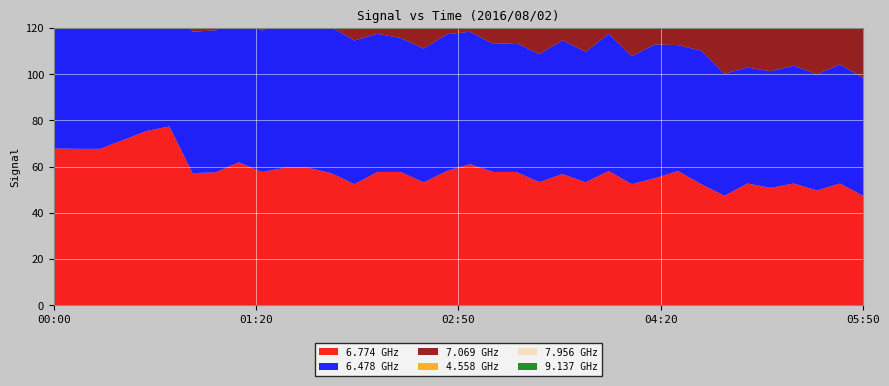

Reading left to right, extract all data points from this chart.

  6.774: 67.9	67.7	67.7	71.5	75.4	77.4	57.2	57.5	61.9	57.7	59.5	59.5	57.2	52.4	57.7	57.7	53.2	58.1	61.1	57.7	57.7	53.3	56.8	53.2	58.1	52.4	55.0	58.1	52.4	47.4	52.7	50.8	52.7	49.7	52.7	47.4
  6.478: 57.8	61.4	61.2	60.7	62.2	62.4	61.2	61.5	62.7	61.2	63.9	61.7	63.2	62.2	59.8	58.0	57.9	59.2	57.3	55.4	55.8	55.4	57.9	56.5	59.4	55.4	57.9	54.5	57.8	52.8	50.2	50.5	51.0	50.3	51.5	51.0
  7.069: 69.3	72.1	72.1	65.5	65.5	68.0	70.5	69.8	61.4	68.6	64.2	65.7	65.2	59.9	58.7	56.7	58.1	64.7	65.7	61.1	59.0	61.1	58.1	60.1	64.7	52.9	56.7	50.8	55.8	57.9	46.3	48.4	46.4	48.0	47.0	48.4
  4.558: 64.3	65.9	66.4	67.4	67.4	67.1	69.6	71.6	70.2	71.0	68.3	67.5	70.2	68.4	67.9	63.4	67.5	62.6	64.3	71.0	67.9	71.0	64.2	67.9	71.0	67.9	67.5	62.6	70.3	69.5	72.4	73.1	74.7	73.1	76.2	76.4
  7.956: 66.0	70.8	77.0	68.6	62.7	63.6	64.0	63.5	52.6	54.7	62.7	60.7	62.5	62.0	61.2	60.7	60.7	60.0	56.6	60.4	65.3	61.1	62.5	65.3	61.3	65.3	60.7	58.0	59.4	51.1	46.6	54.2	54.1	52.2	47.1	48.9
  9.137: 52.7	55.3	56.7	58.7	59.5	58.9	57.2	49.6	49.2	51.2	51.8	50.1	50.1	46.4	43.5	39.9	44.8	54.8	44.9	45.0	45.9	45.3	46.4	44.2	47.2	46.5	45.7	39.2	47.2	47.2	43.1	46.1	43.3	39.7	39.7	45.3